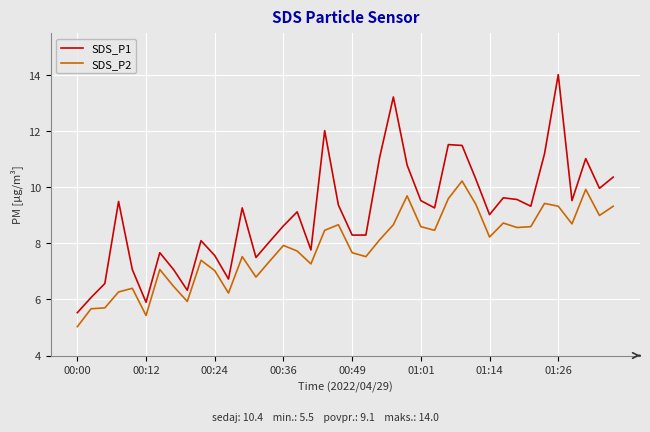

Which series has the largest total across all categories?

SDS_P1